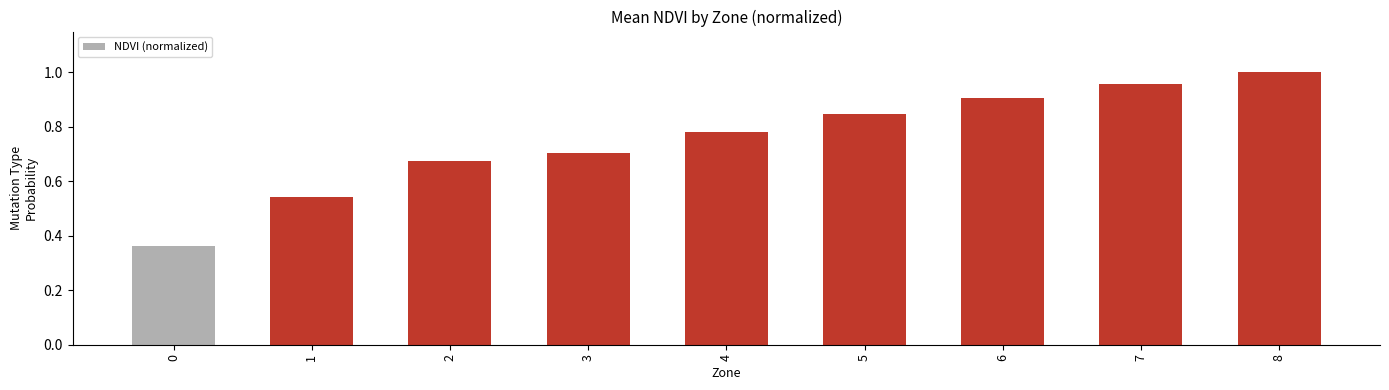

What is the sum of the values at 2 and 4?

1.5